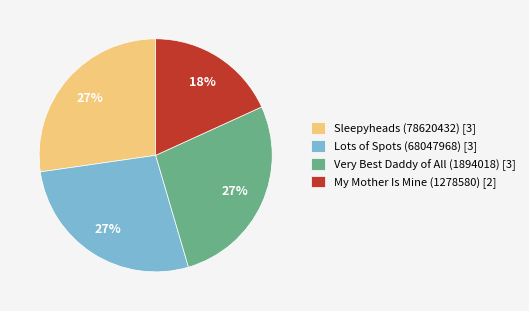

Between Very Best Daddy of All (1894018) and My Mother Is Mine (1278580), which is larger?

Very Best Daddy of All (1894018)